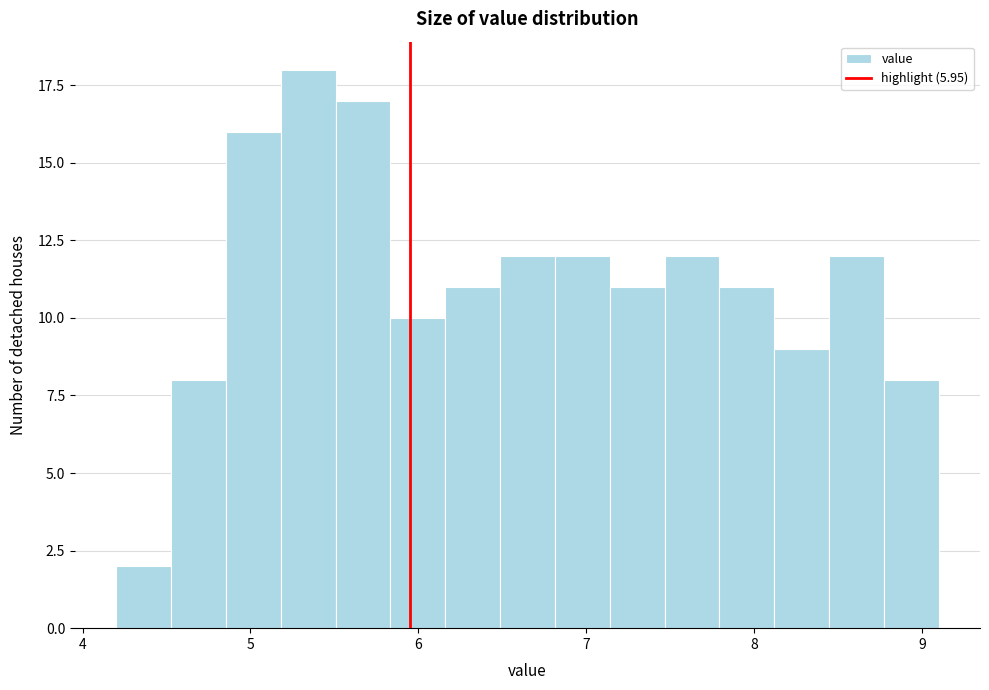

Read against the x-axis, roughly where is the centre of the tallest bar?

5.3